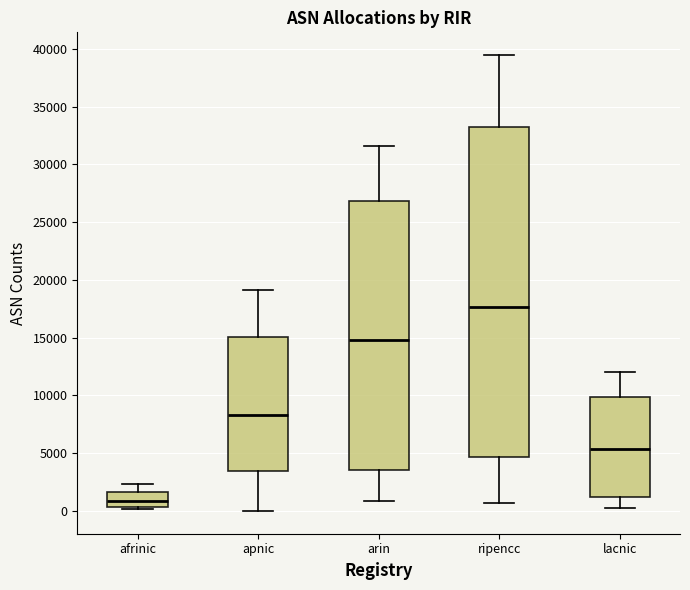

Reading left to right, read every box against the y-axis: the position of its median line, the range the box covers, and the ends of its whiskers. The values are not printed on the chart, so give them approximately, as read against the axis.

afrinic: median 1000, box 500 to 1500, whiskers 0 to 2500
apnic: median 8500, box 3500 to 15000, whiskers 0 to 19000
arin: median 15000, box 3500 to 27000, whiskers 1000 to 31500
ripencc: median 17500, box 4500 to 33000, whiskers 500 to 39500
lacnic: median 5500, box 1000 to 10000, whiskers 0 to 12000